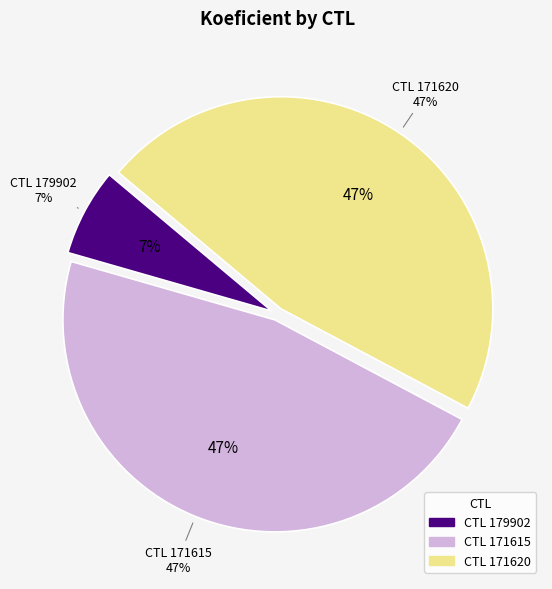

To the nearest percent, what is the combined percentage of 179902 and 171620?

53%